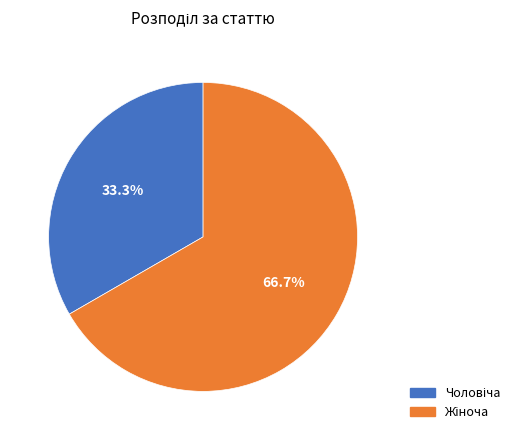

Rank the categories by value from lowest to highest.

Чоловіча, Жіноча